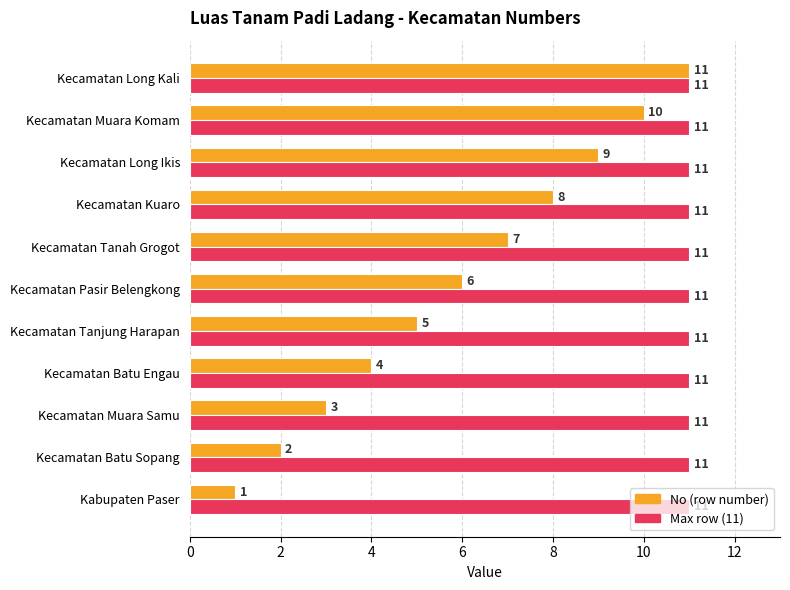

At which category is the sum across all series the highest?

Kecamatan Long Kali